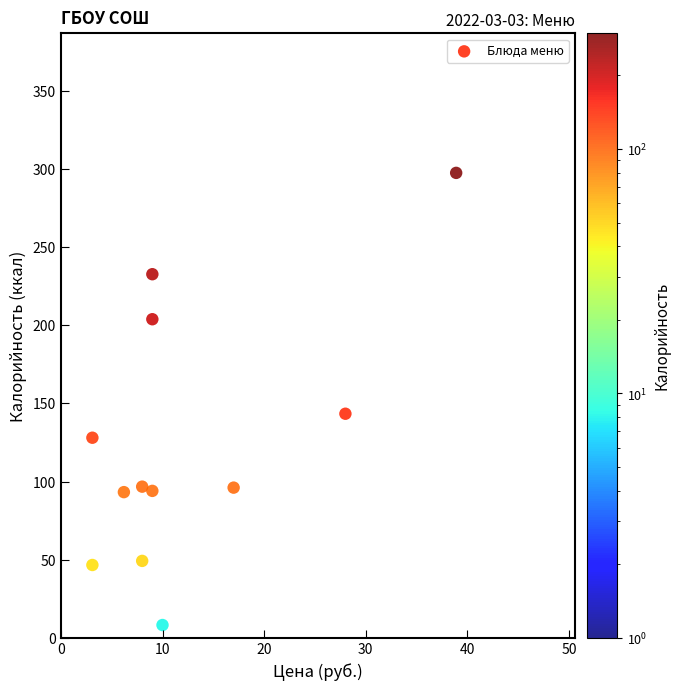

What Y value in the scatter plot is closest to 152?

143.3